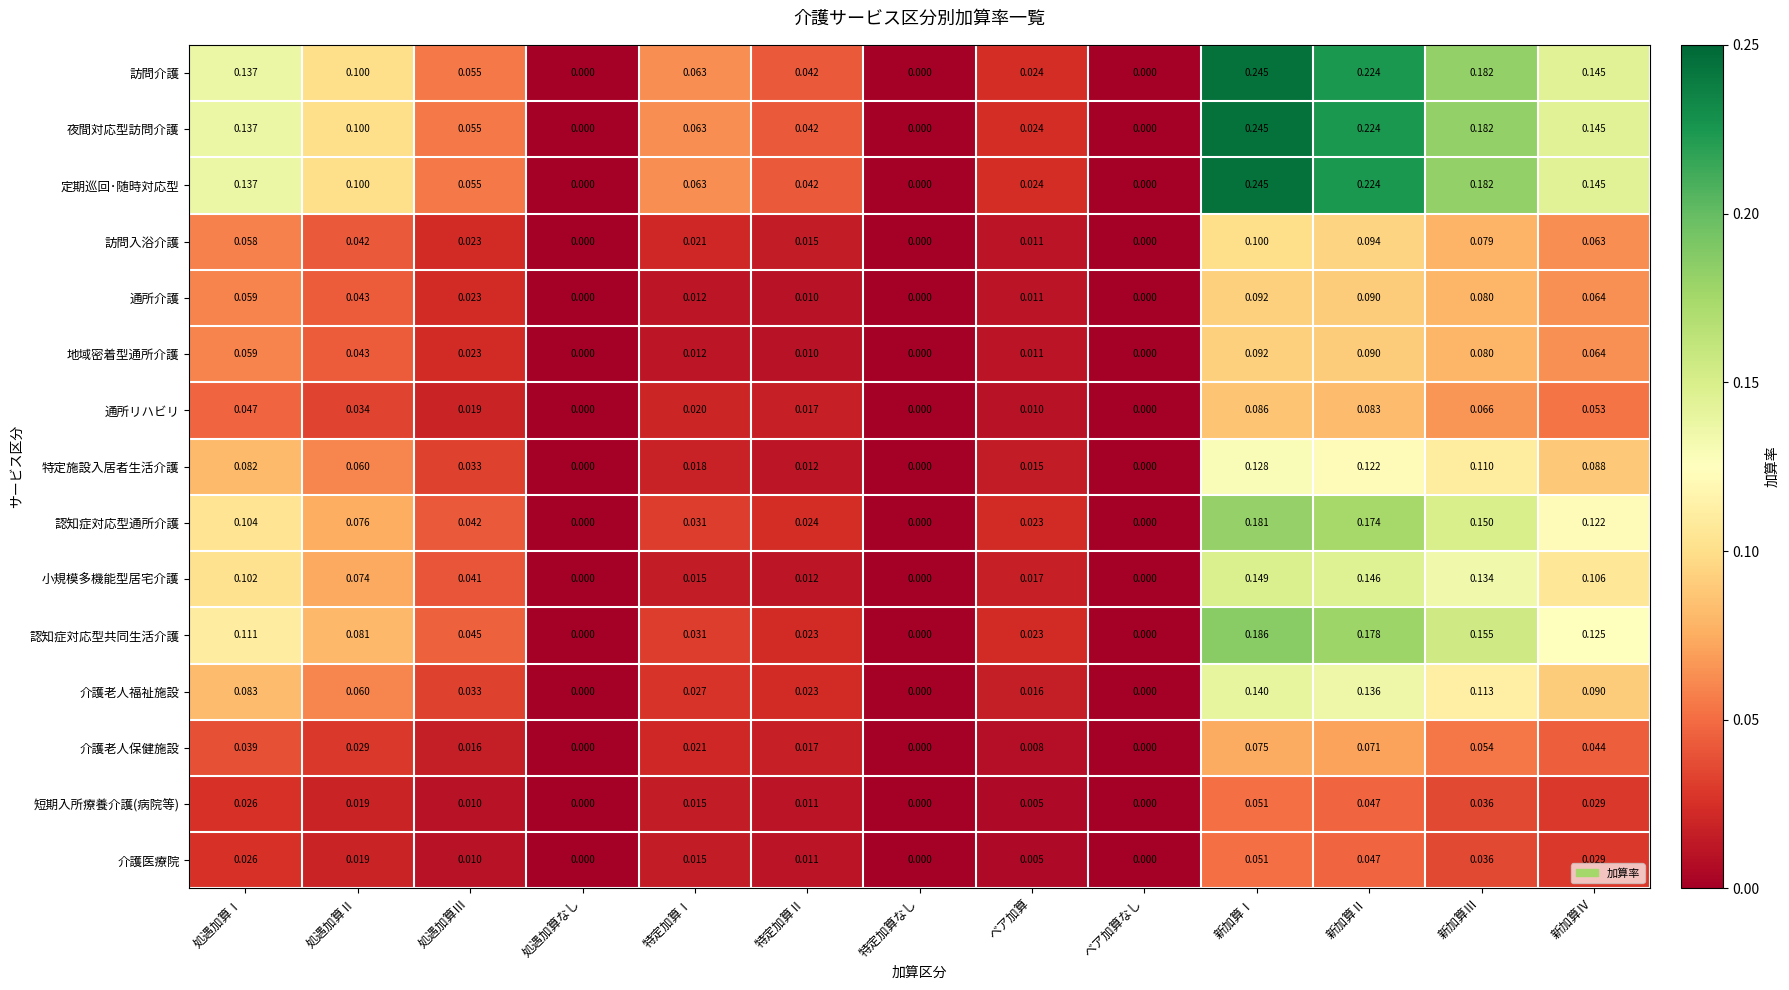

Is the value of 夜間対応型訪問介護 at ベア加算なし greater than the value of 介護医療院 at 新加算Ⅱ?

No